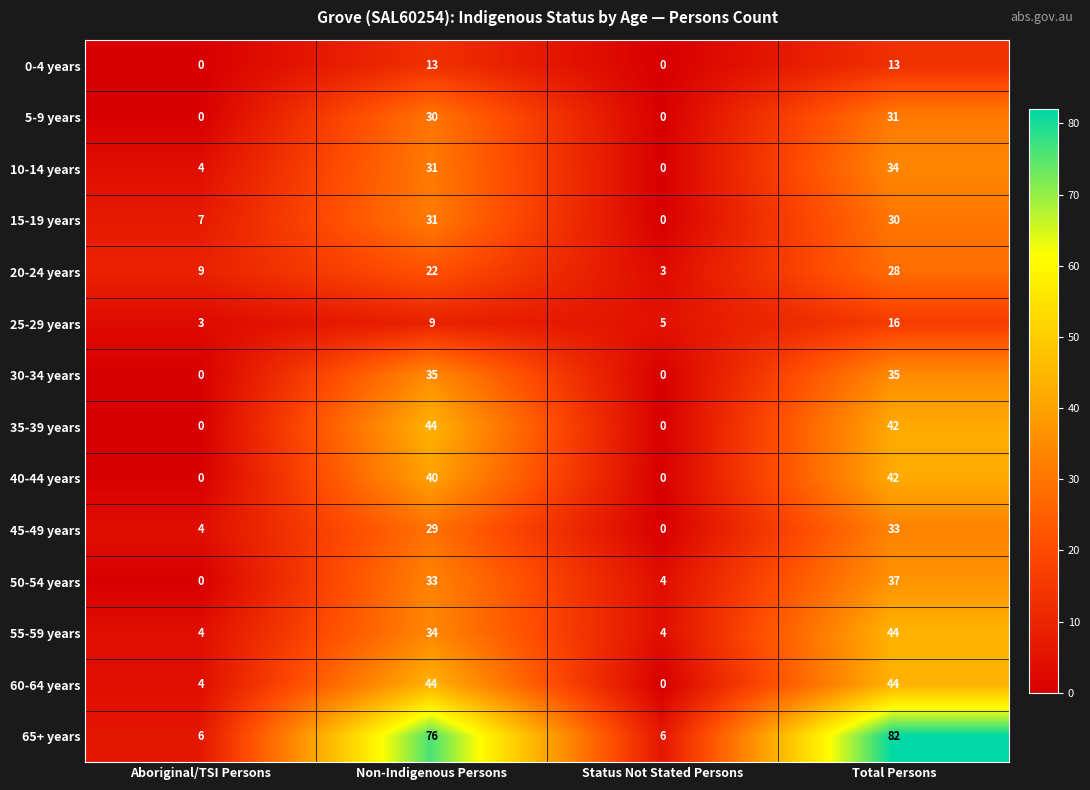

How many values in the 50-54 years series are below 33?

2